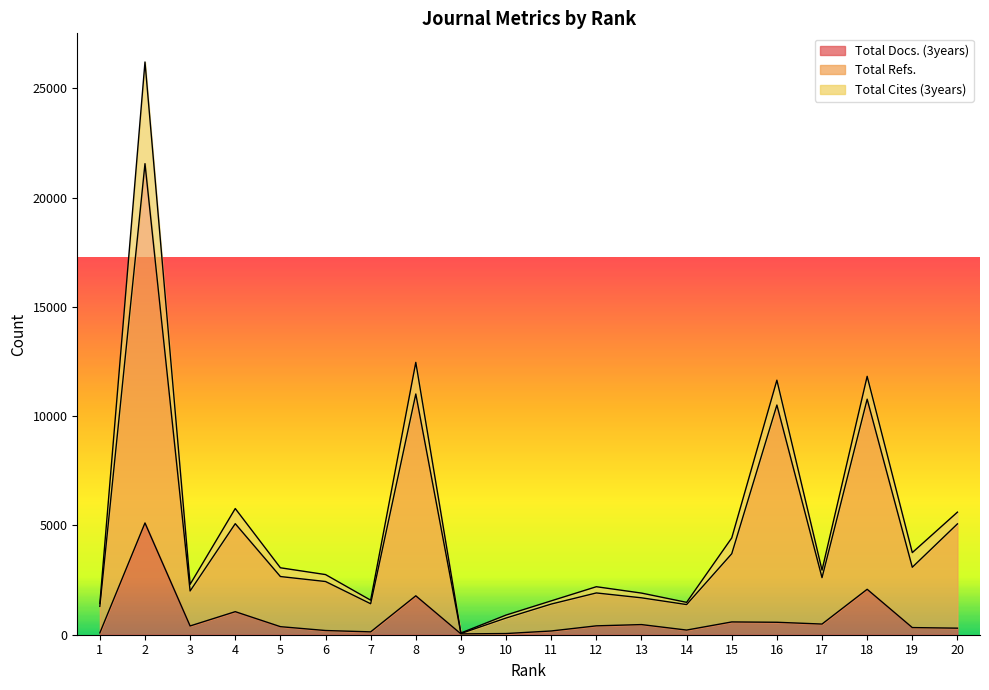

Which series has the widest spread of values?

Total Refs.